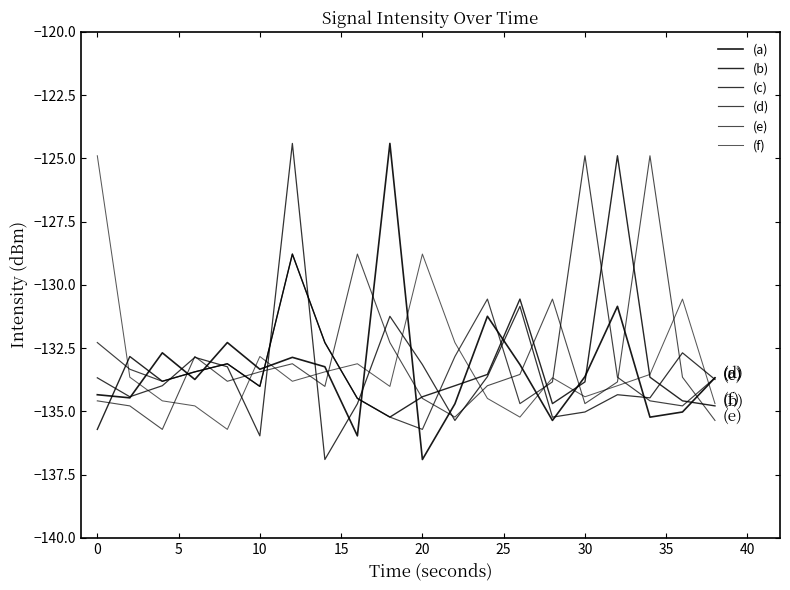

In (c), how many points are lower than both neighbors (excluding endpoints)?

6